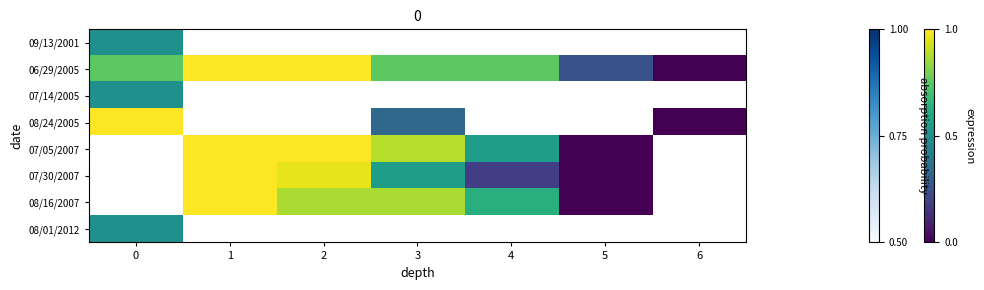

At how many categories does at least one series exceed 0?

6